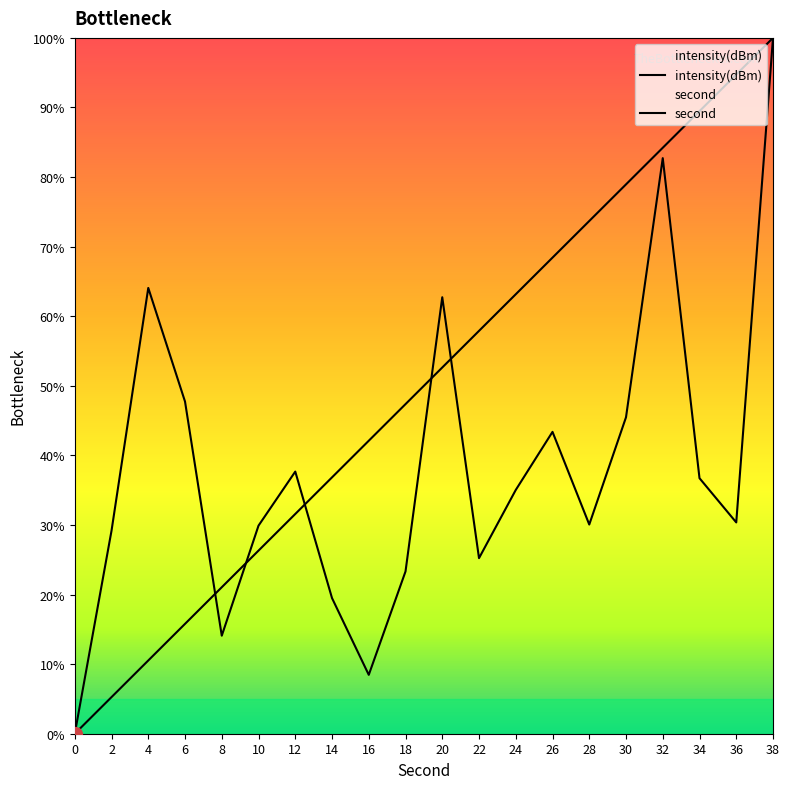

What is the sum of the second values at 4 and 36?

105.3